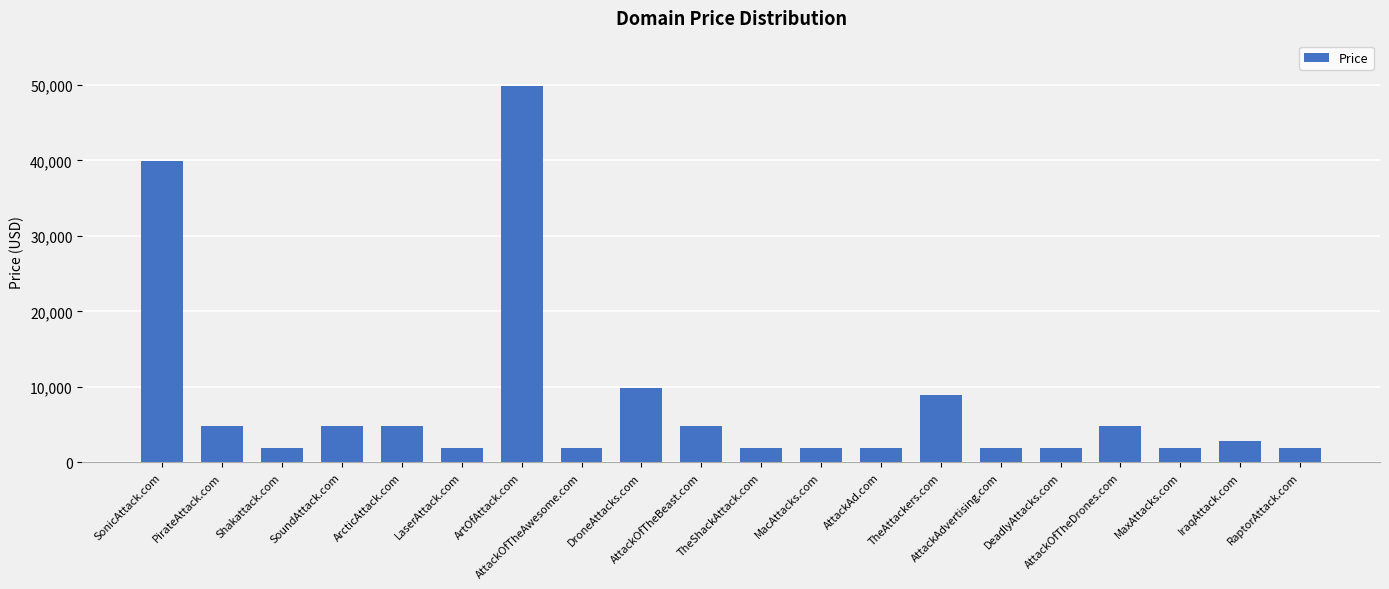

How many values are below 2888?

10